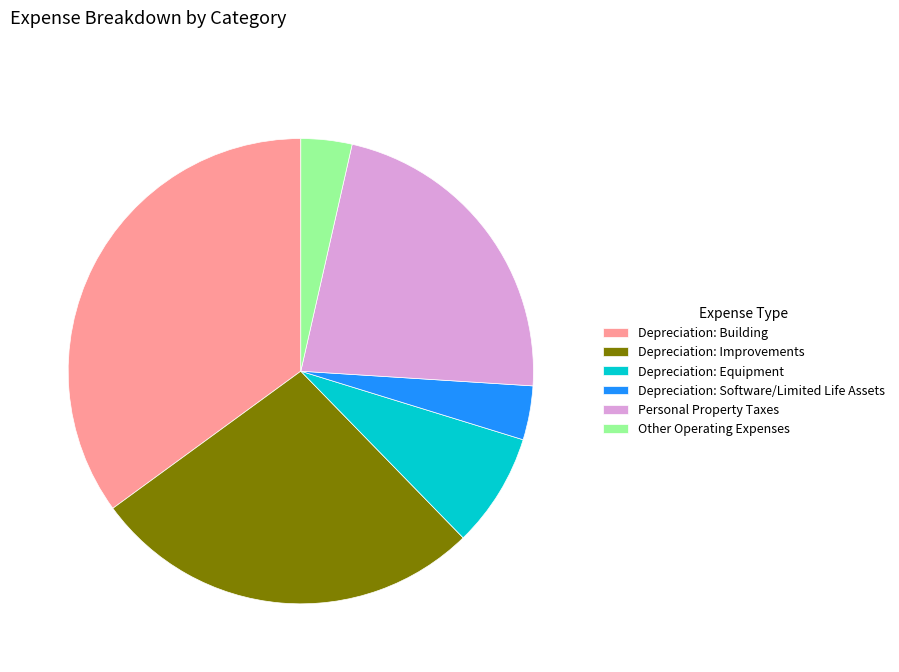

The Personal Property Taxes slice represents 8% of the pie. True or false?

False